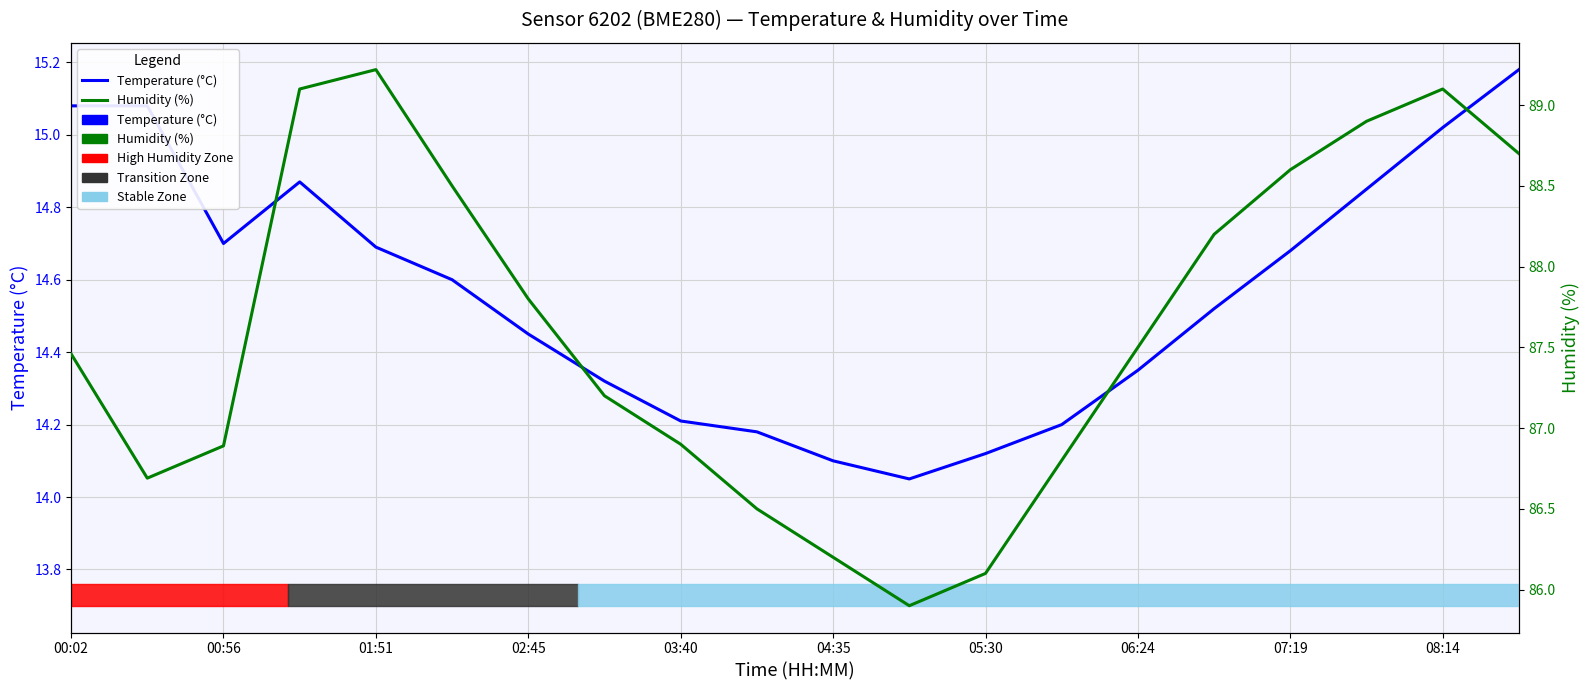

At which category is the sum across all series the highest?

08:14